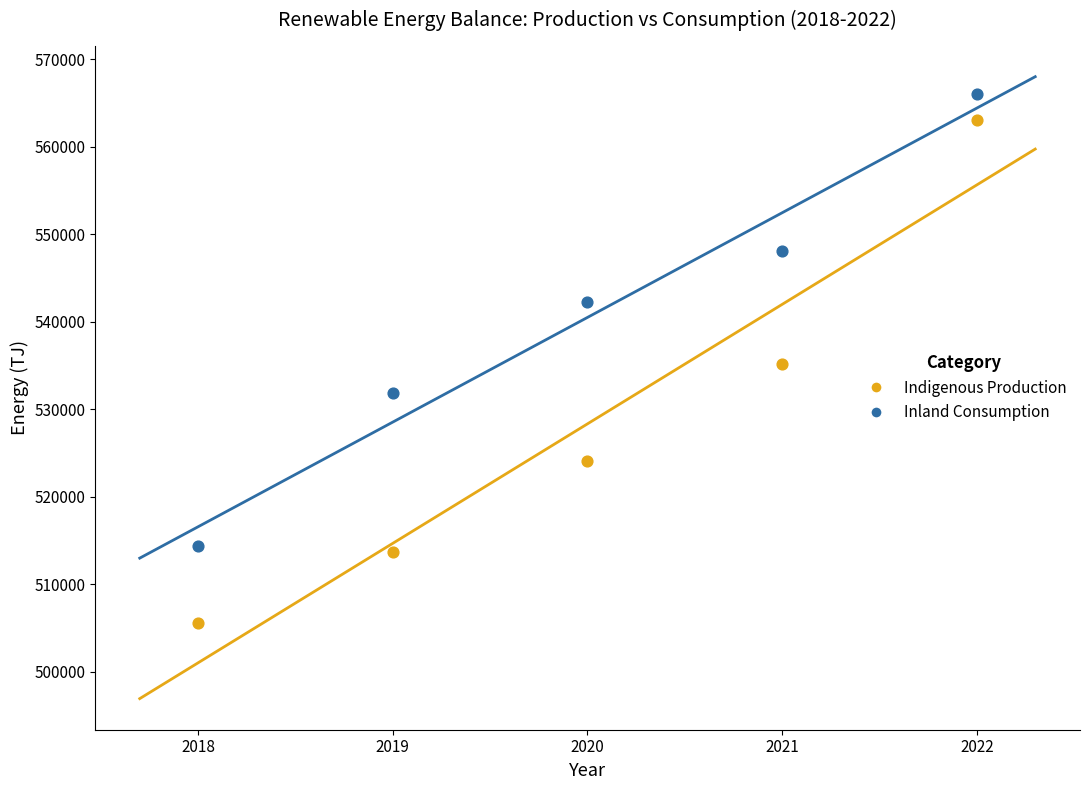

Which series contains the highest Y value?

Inland Consumption